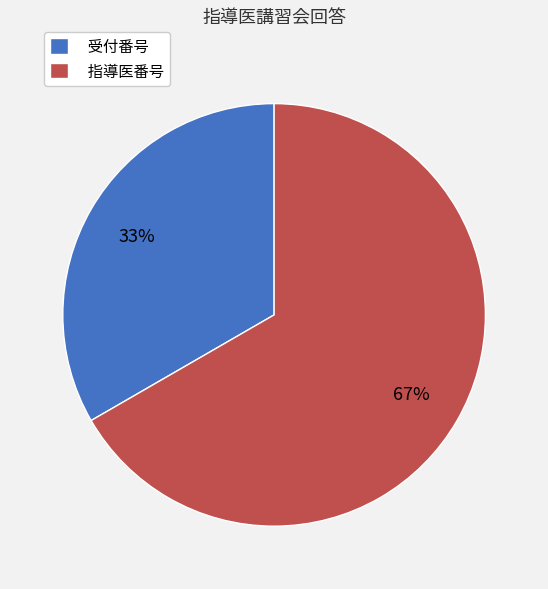

Count the number of slices in the pie.

2